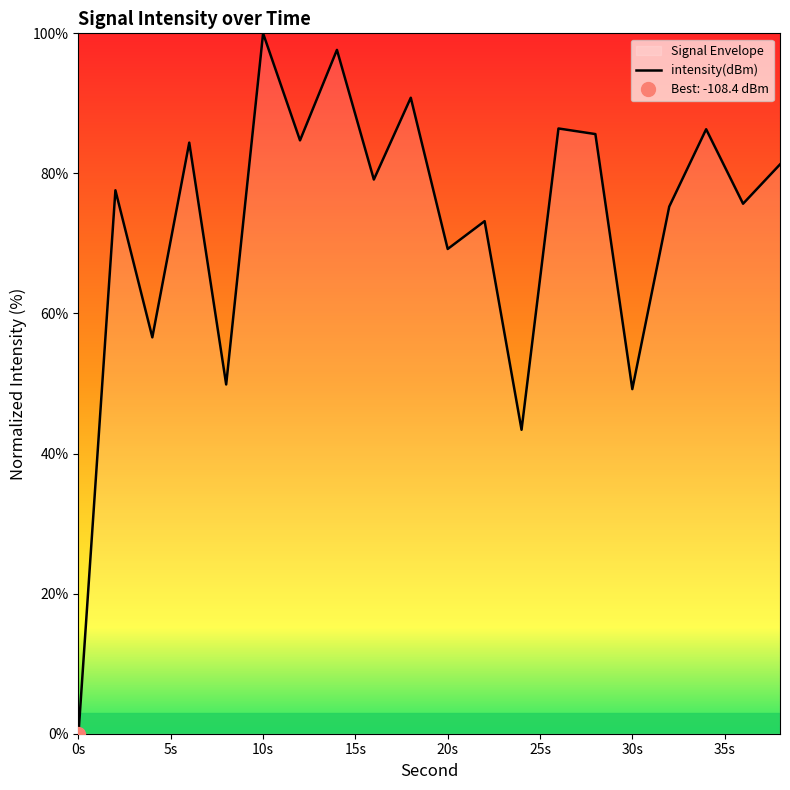

Does the chart have visible grid lines?

No